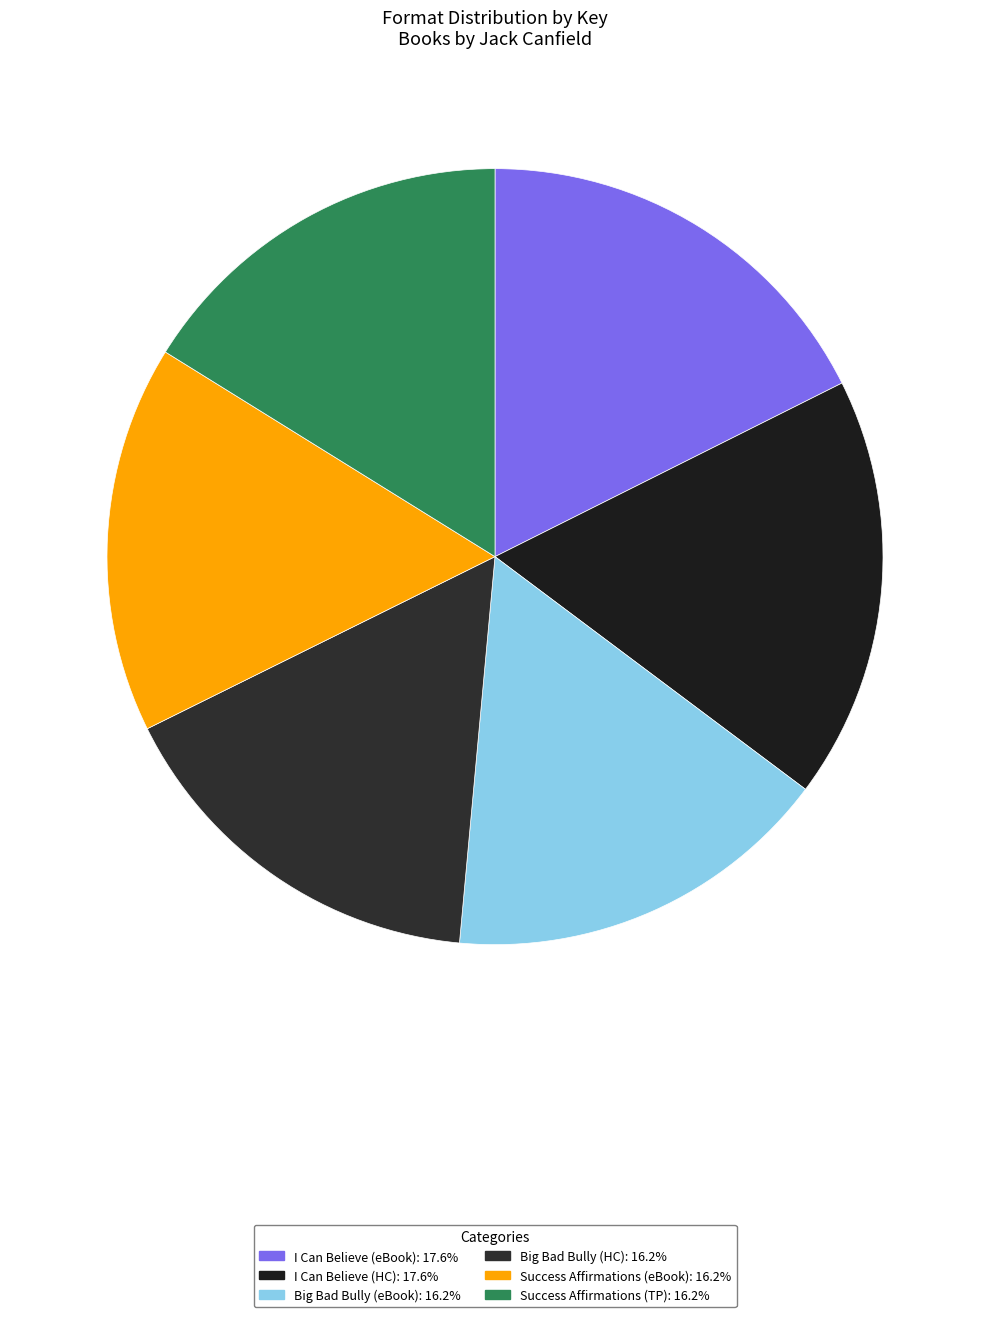

Count the number of slices in the pie.

6